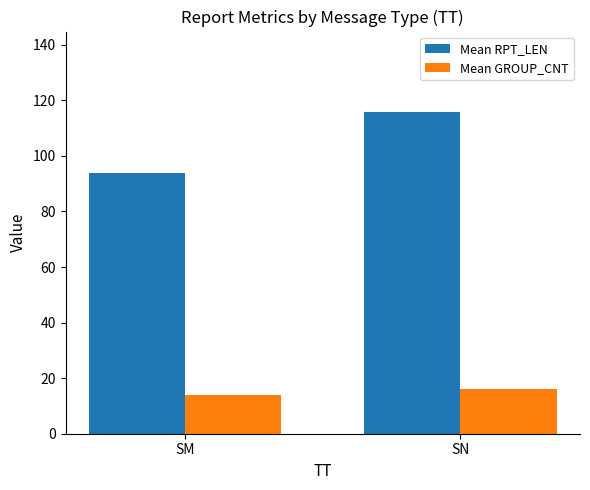

Reading left to right, list all the values displayed in this chart.

Mean RPT_LEN: 94.0	115.8
Mean GROUP_CNT: 14.0	16.2